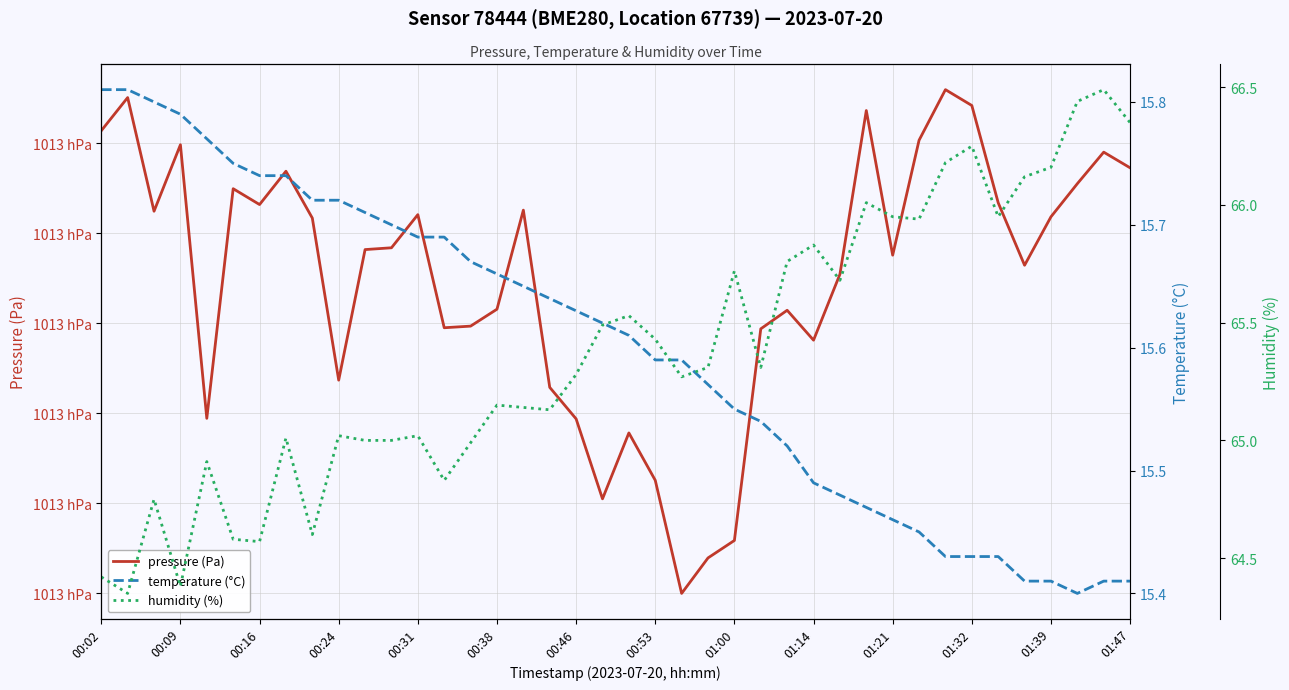

Does the chart display data point markers on the line(s)?

No